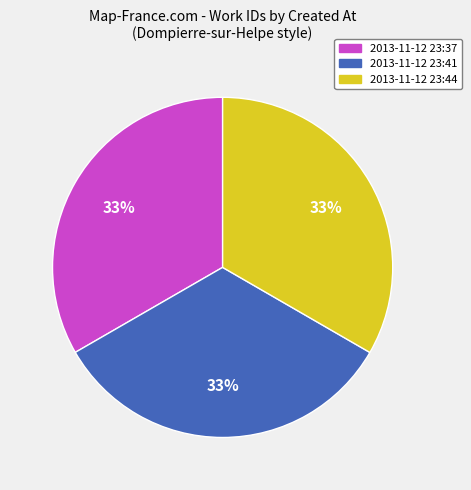

Does any single category account for the majority?

No